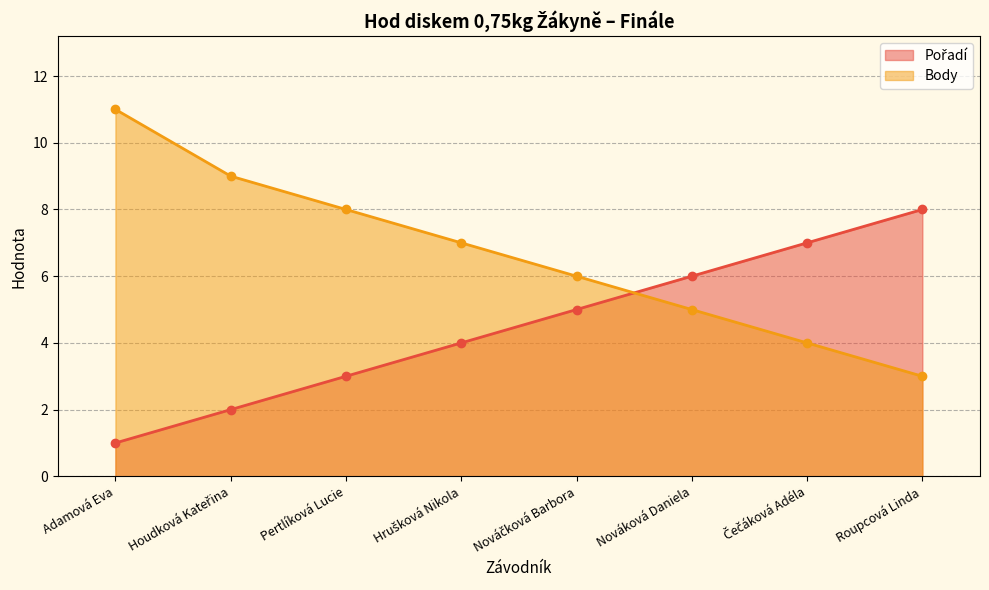

Count the number of data series in this chart.

2